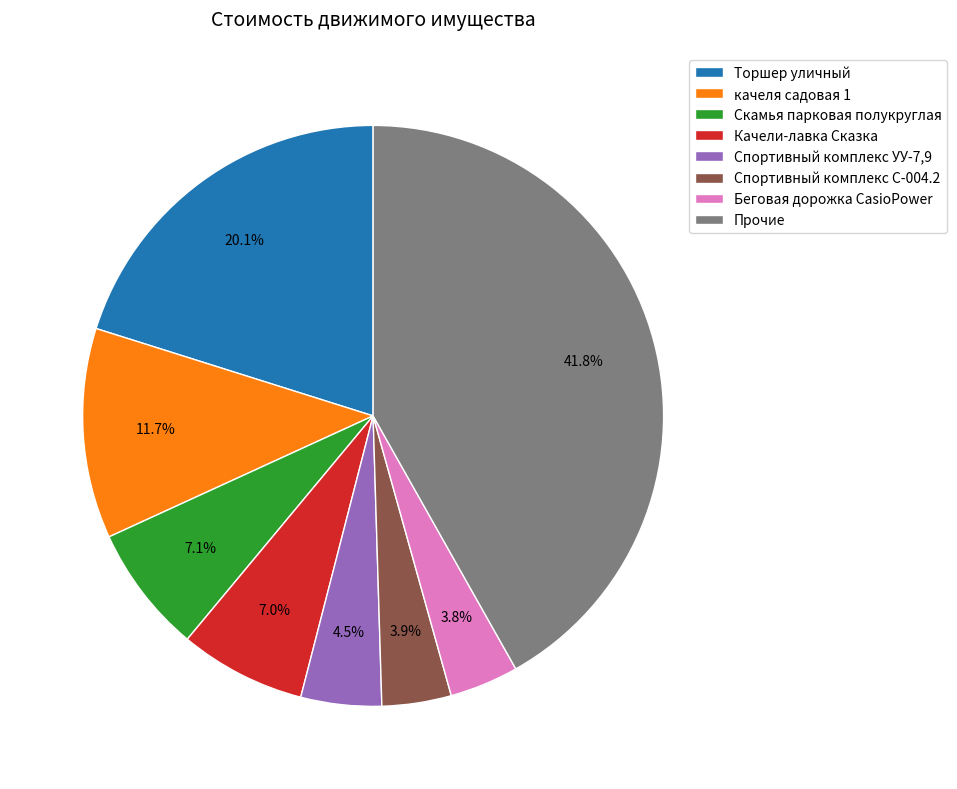

What is the largest slice in the pie chart?

Прочие